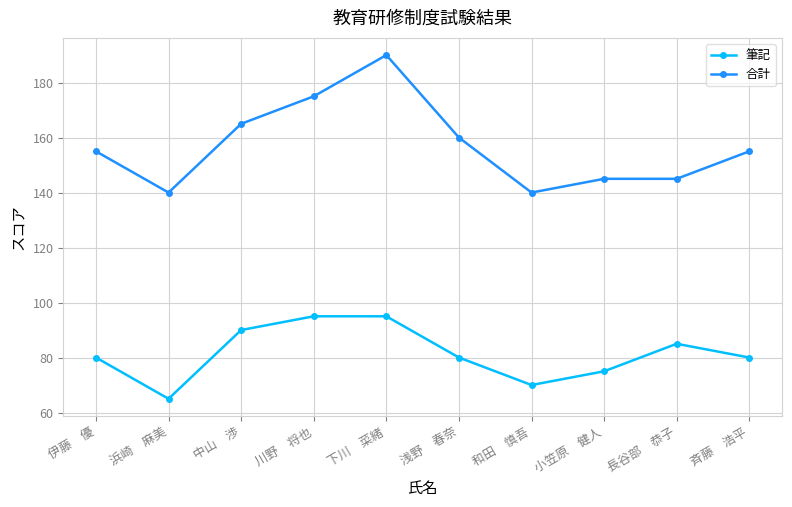

True or false: 筆記 and 合計 intersect in this chart.

False